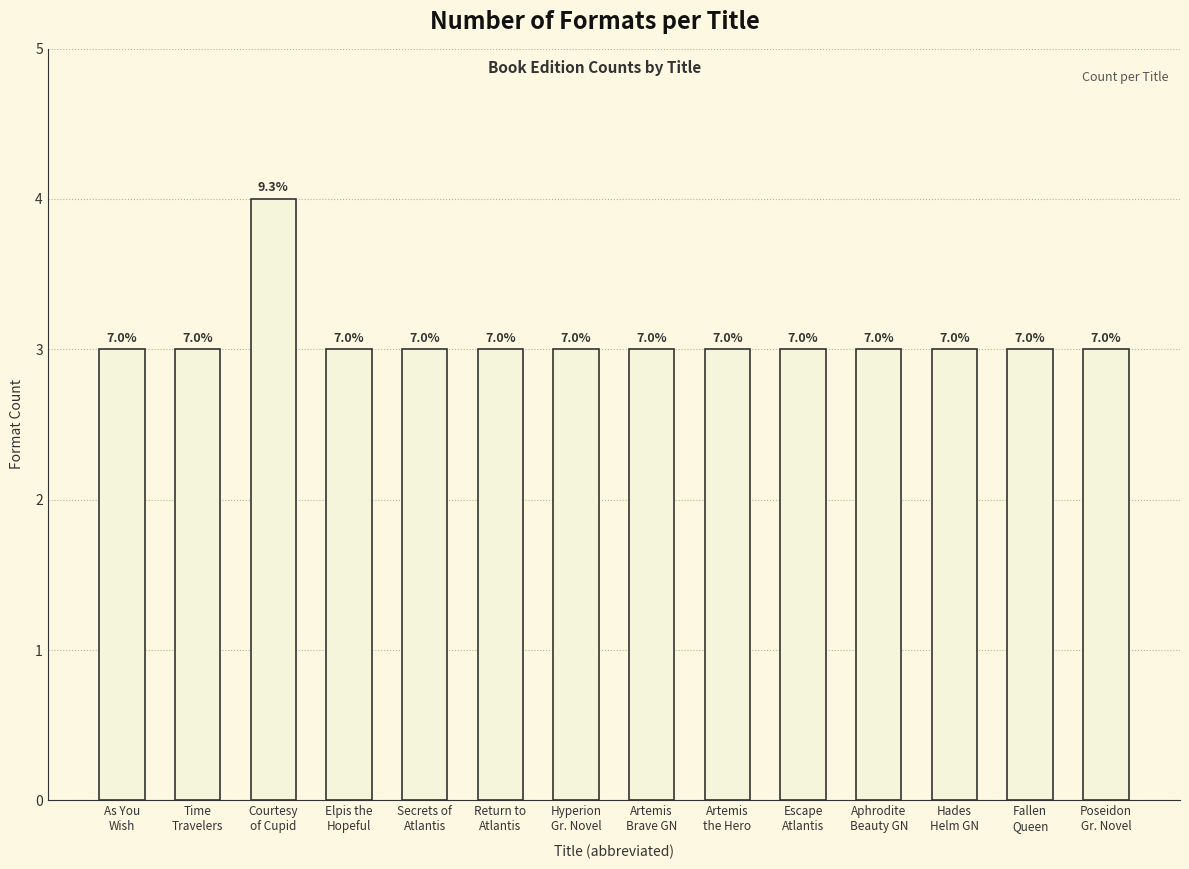

Reading right to left, list all the values displayed in this chart.

3	3	3	3	3	3	3	3	3	3	3	4	3	3